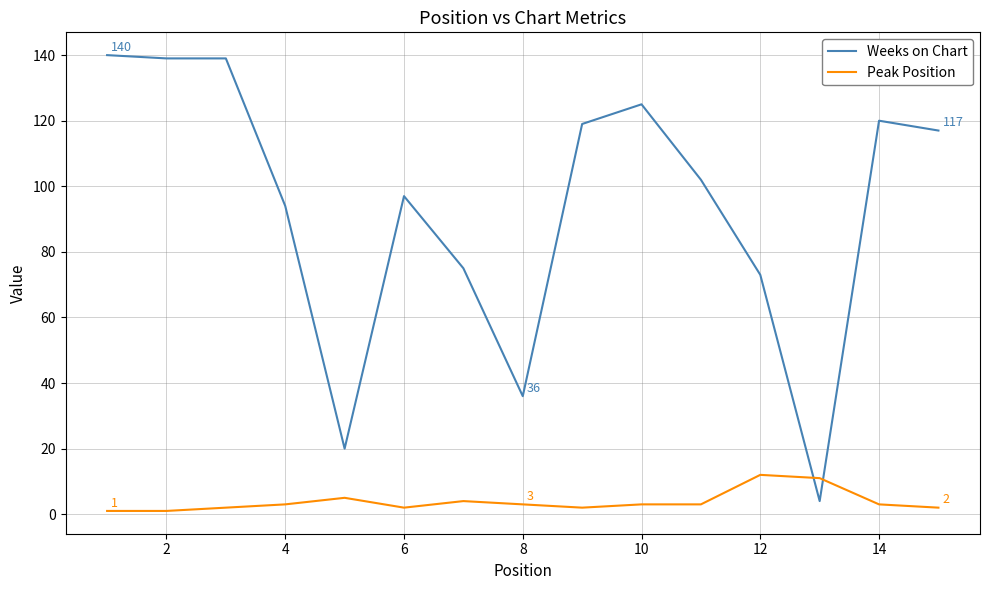

How many times do Peak Position and Weeks on Chart cross each other?

2